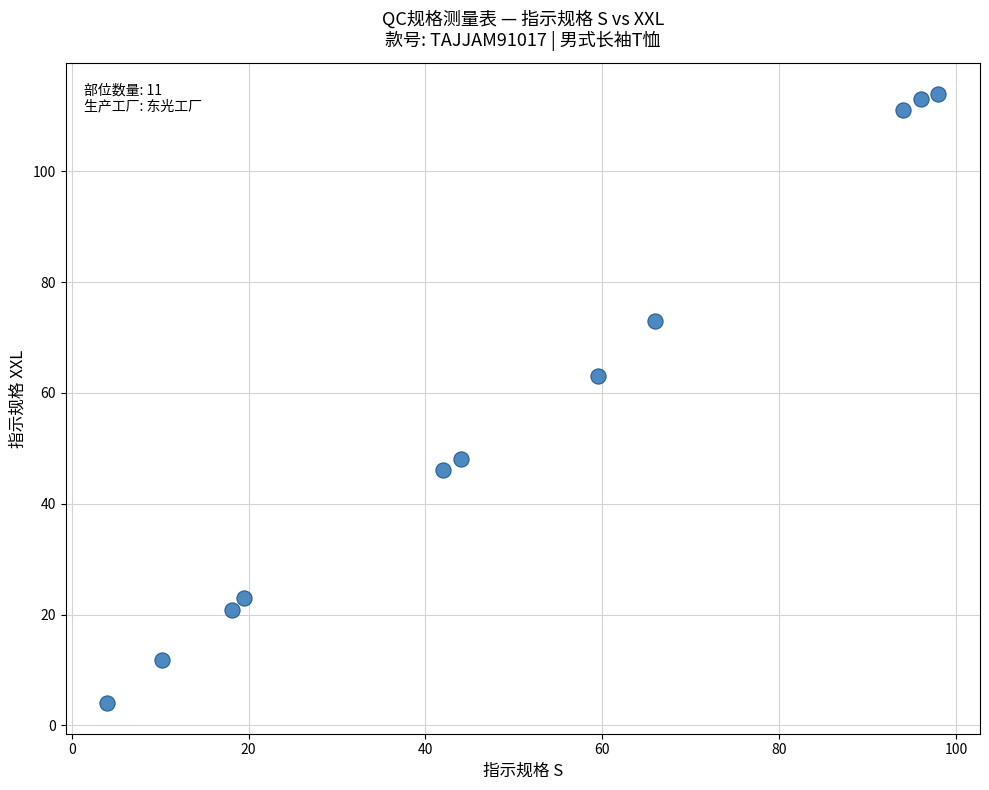

What Y value in the scatter plot is closest to 59?

63.0